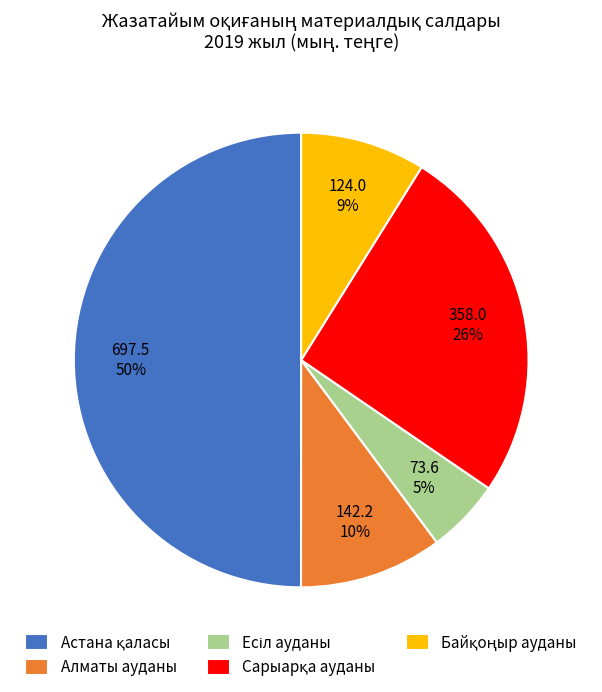

To the nearest percent, what is the difference between the largest and smallest slice percentages?

45%